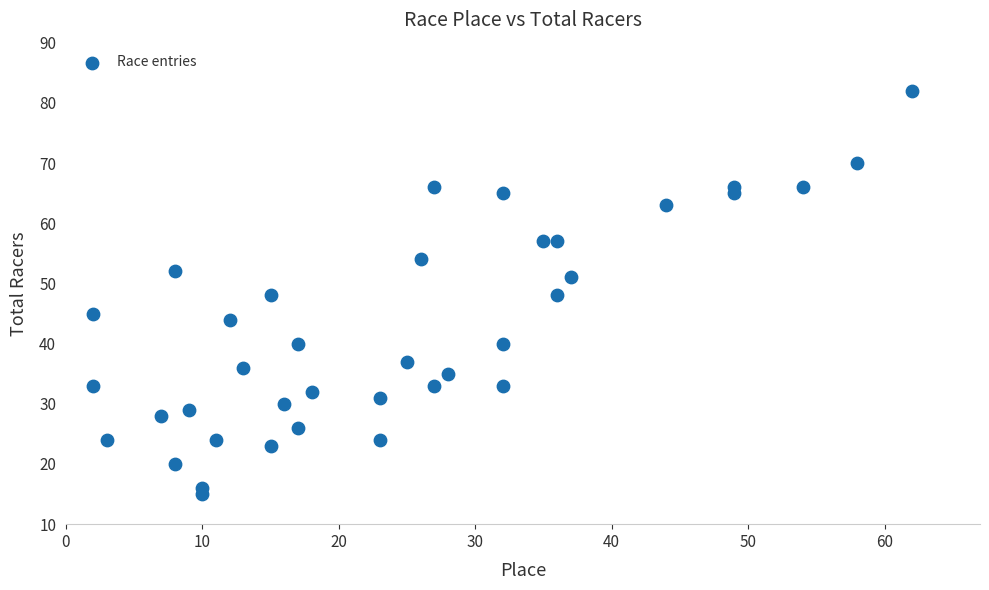

What is the range of Y values (max minus min)?

67